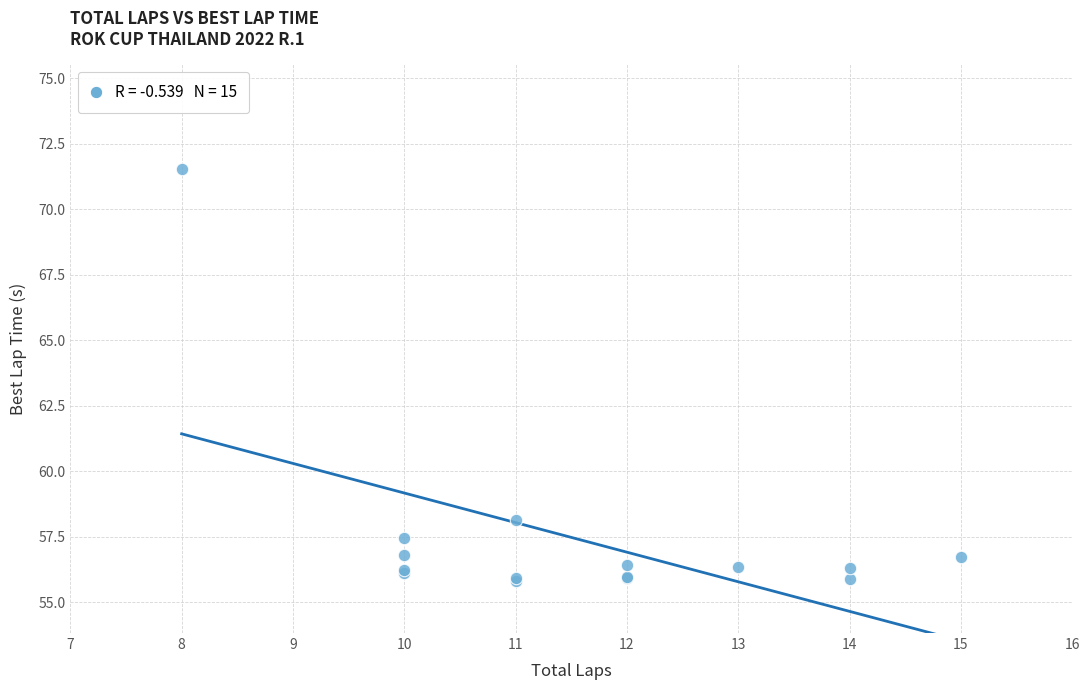

What Y value in the scatter plot is closest to 63?

58.1